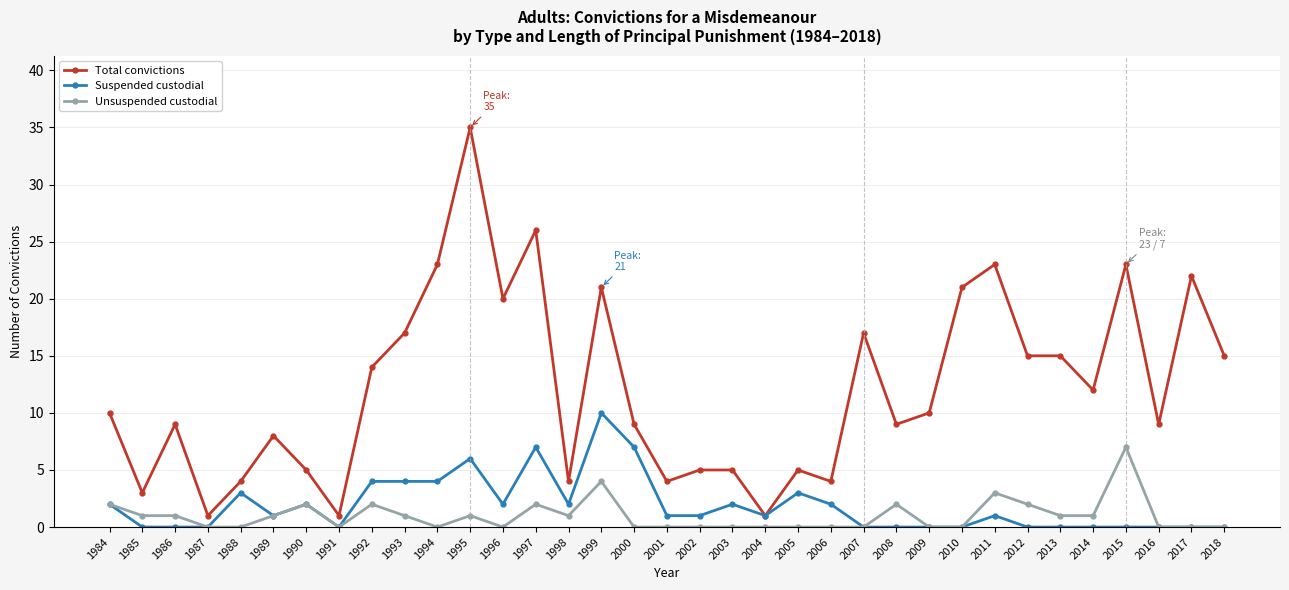

Is it true that Unsuspended custodial equals 0 at 2017?

True